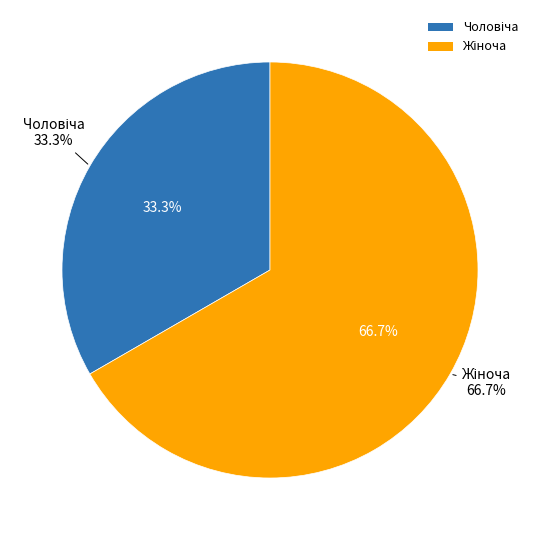

To the nearest percent, what portion does Жіноча represent?

67%